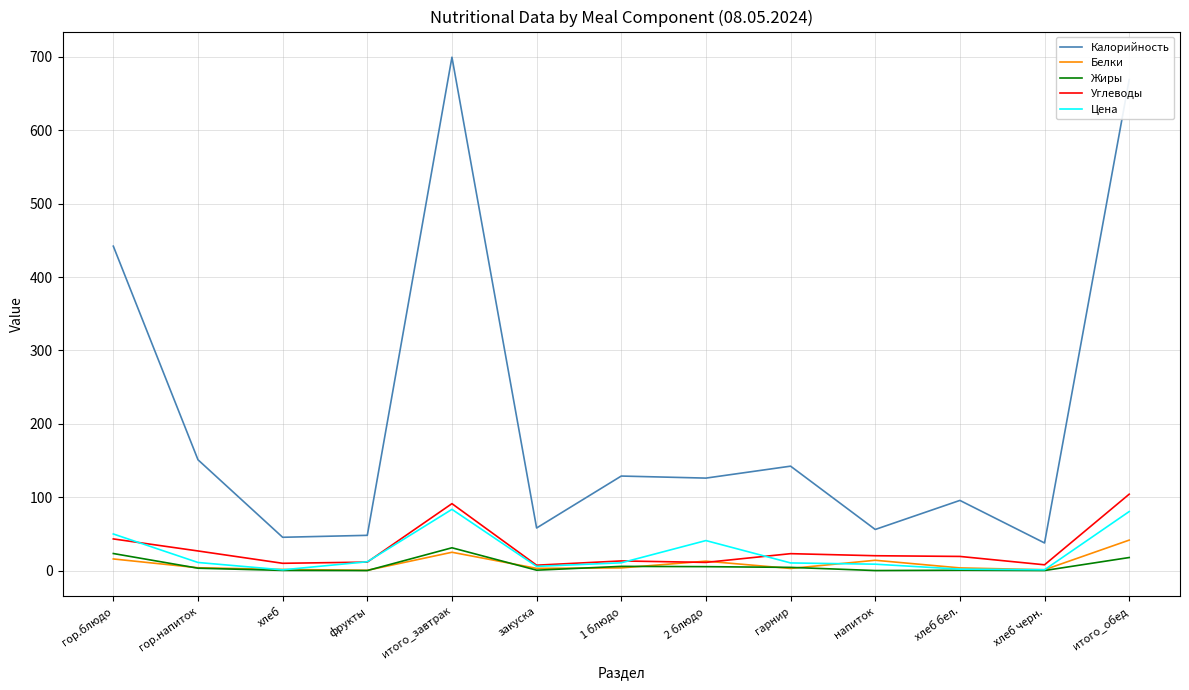

Which series has the largest range (max minus min)?

Калорийность